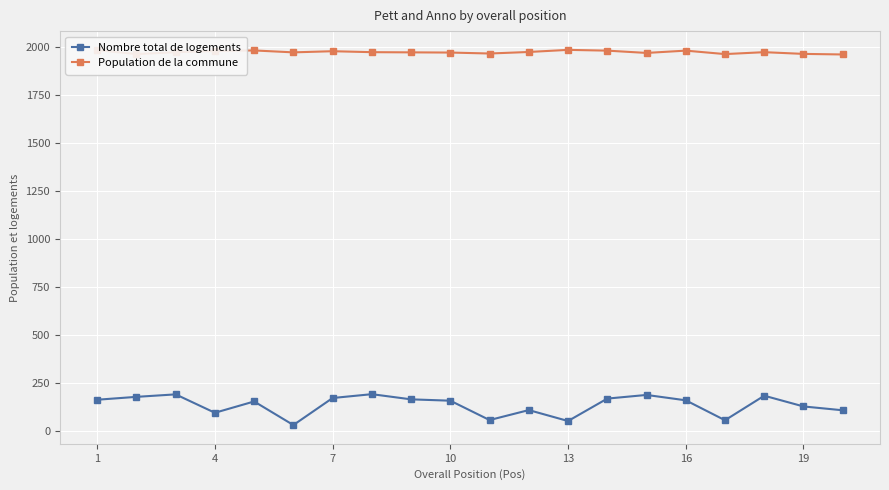

Which series has the largest total across all categories?

Population de la commune